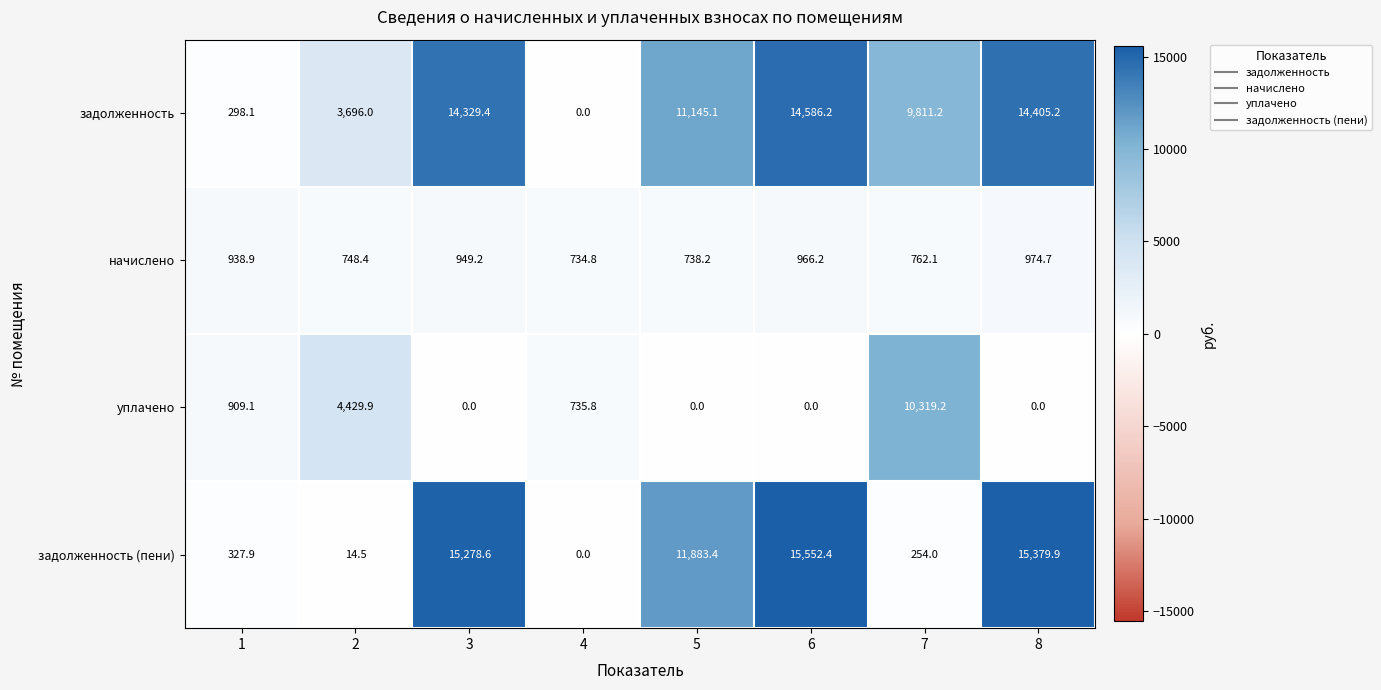

List the series in order of their overall mean, lowest first.

начислено, уплачено, задолженность (пени), задолженность